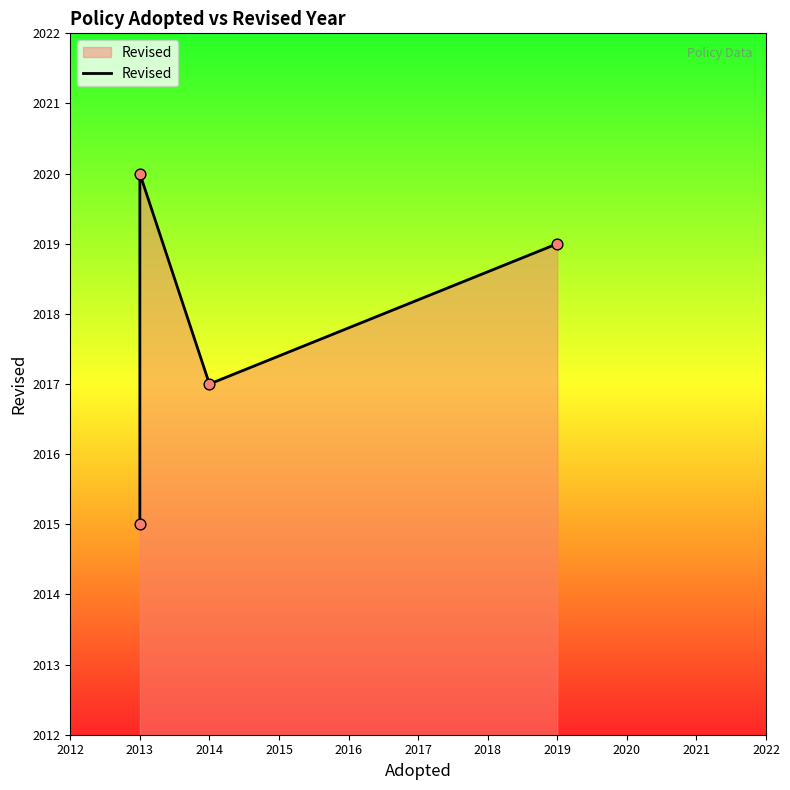

What is the change in value from 2013 to 2014?

+2